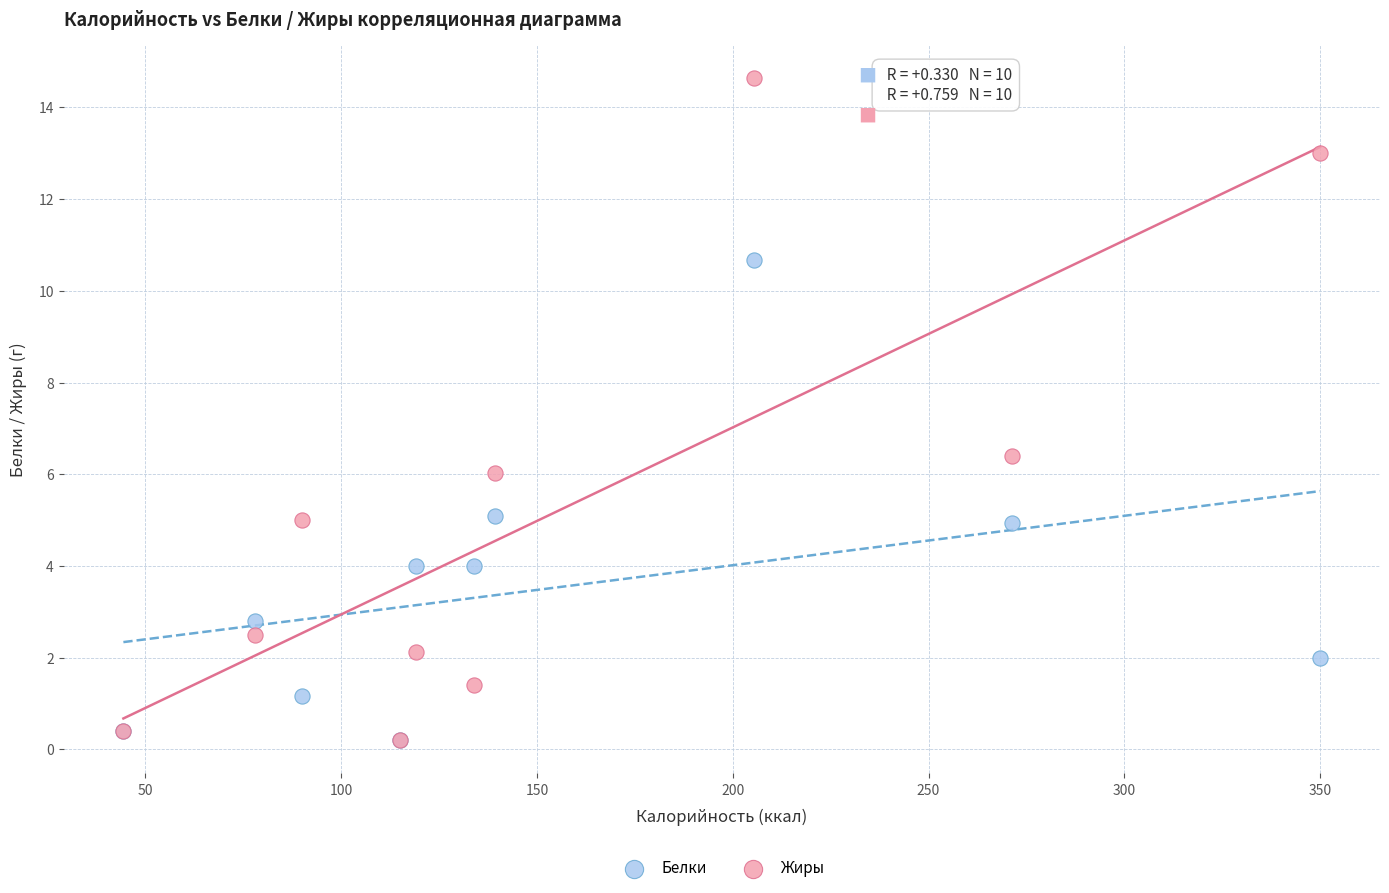

What are all the series names shown in the legend?

Белки, Жиры